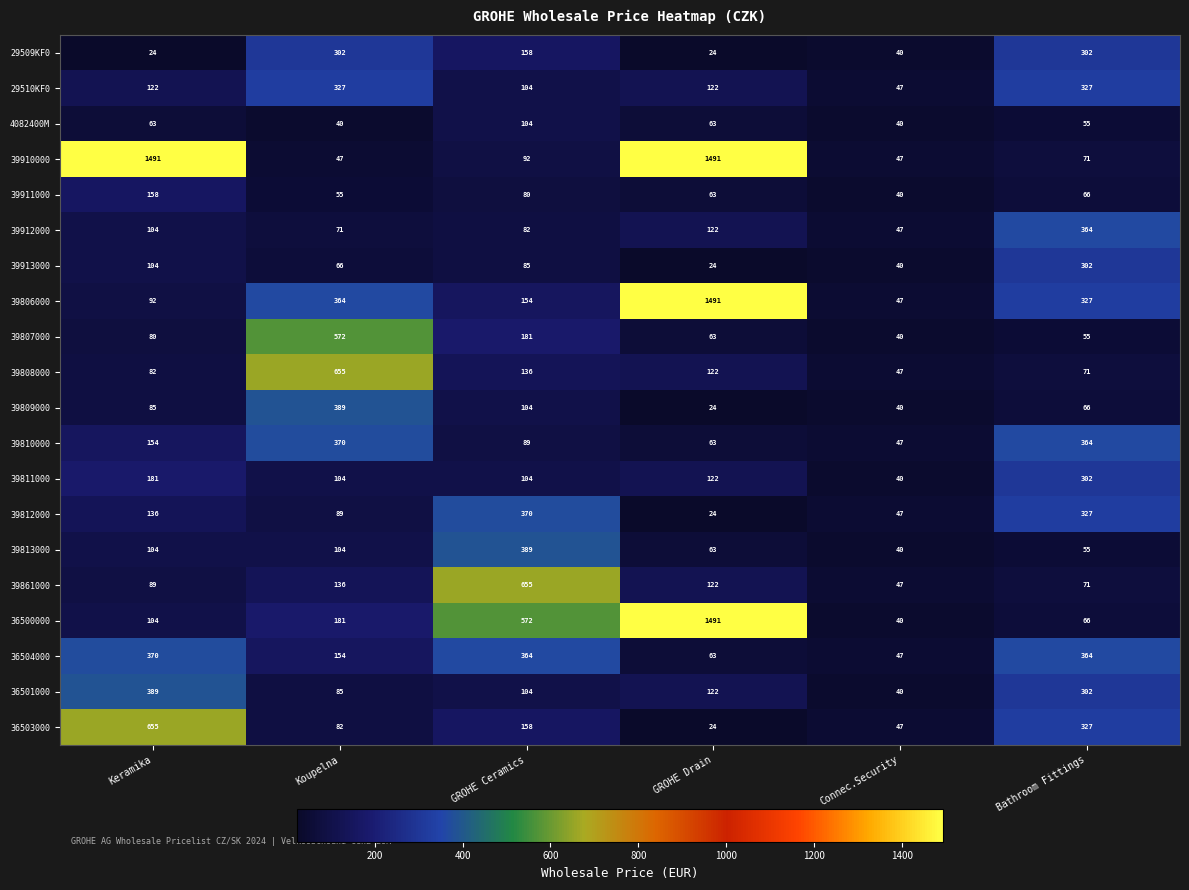

What is the difference between the 39913000 values at Koupelna and GROHE Ceramics?

19